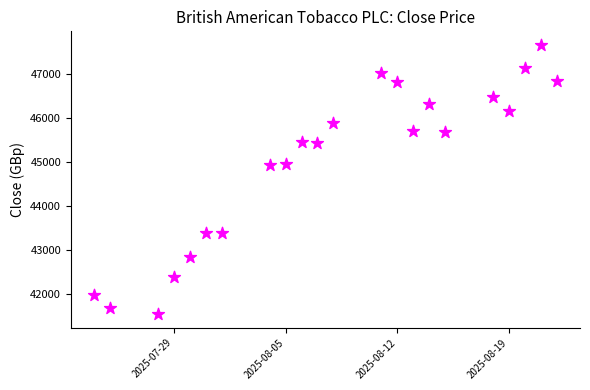

What is the range of Y values (max minus min)?

6126